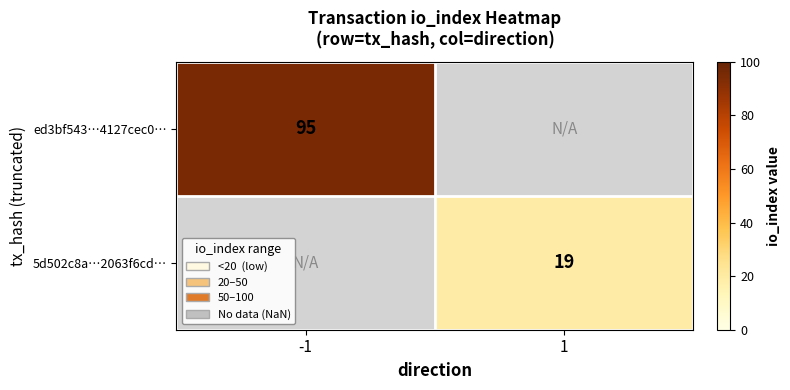

At which category does the chart reach its minimum across all series?

1